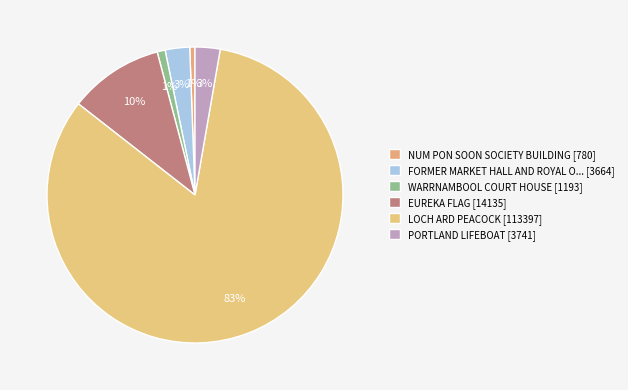

How many segments does this pie chart have?

6